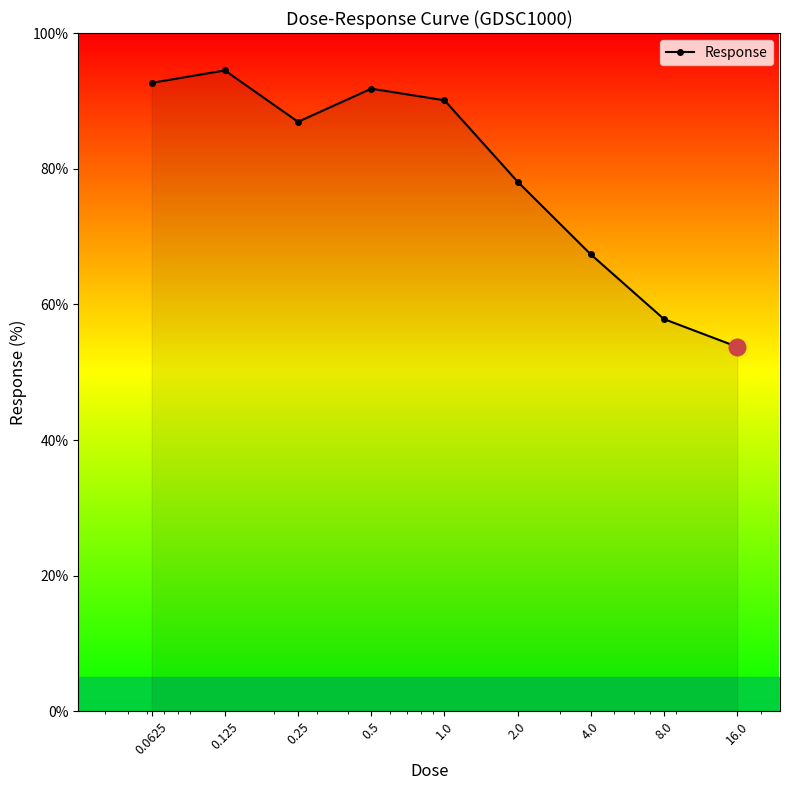

How many points are lower than both their immediate neighbors (excluding endpoints)?

1